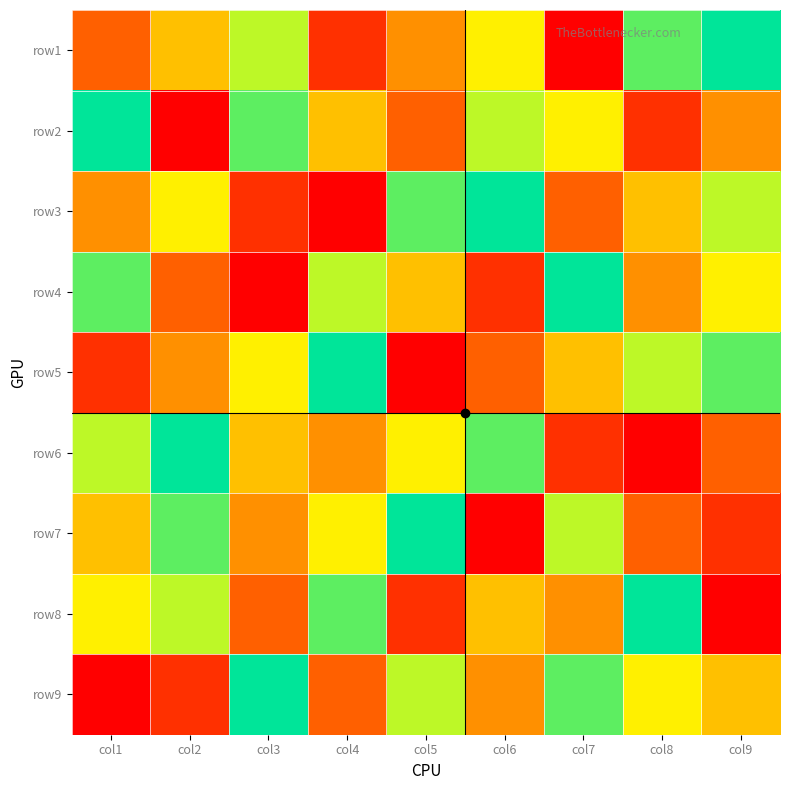

Reading left to right, what are all the values shown in this chart?

row1: col1=3	col2=5	col3=7	col4=2	col5=4	col6=6	col7=1	col8=8	col9=9
row2: col1=9	col2=1	col3=8	col4=5	col5=3	col6=7	col7=6	col8=2	col9=4
row3: col1=4	col2=6	col3=2	col4=1	col5=8	col6=9	col7=3	col8=5	col9=7
row4: col1=8	col2=3	col3=1	col4=7	col5=5	col6=2	col7=9	col8=4	col9=6
row5: col1=2	col2=4	col3=6	col4=9	col5=1	col6=3	col7=5	col8=7	col9=8
row6: col1=7	col2=9	col3=5	col4=4	col5=6	col6=8	col7=2	col8=1	col9=3
row7: col1=5	col2=8	col3=4	col4=6	col5=9	col6=1	col7=7	col8=3	col9=2
row8: col1=6	col2=7	col3=3	col4=8	col5=2	col6=5	col7=4	col8=9	col9=1
row9: col1=1	col2=2	col3=9	col4=3	col5=7	col6=4	col7=8	col8=6	col9=5